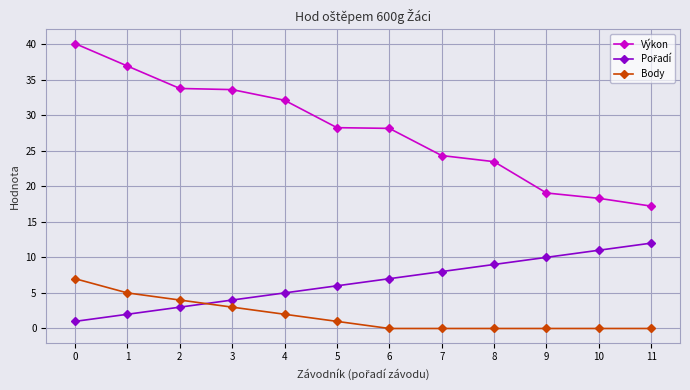

Does the chart have visible grid lines?

Yes